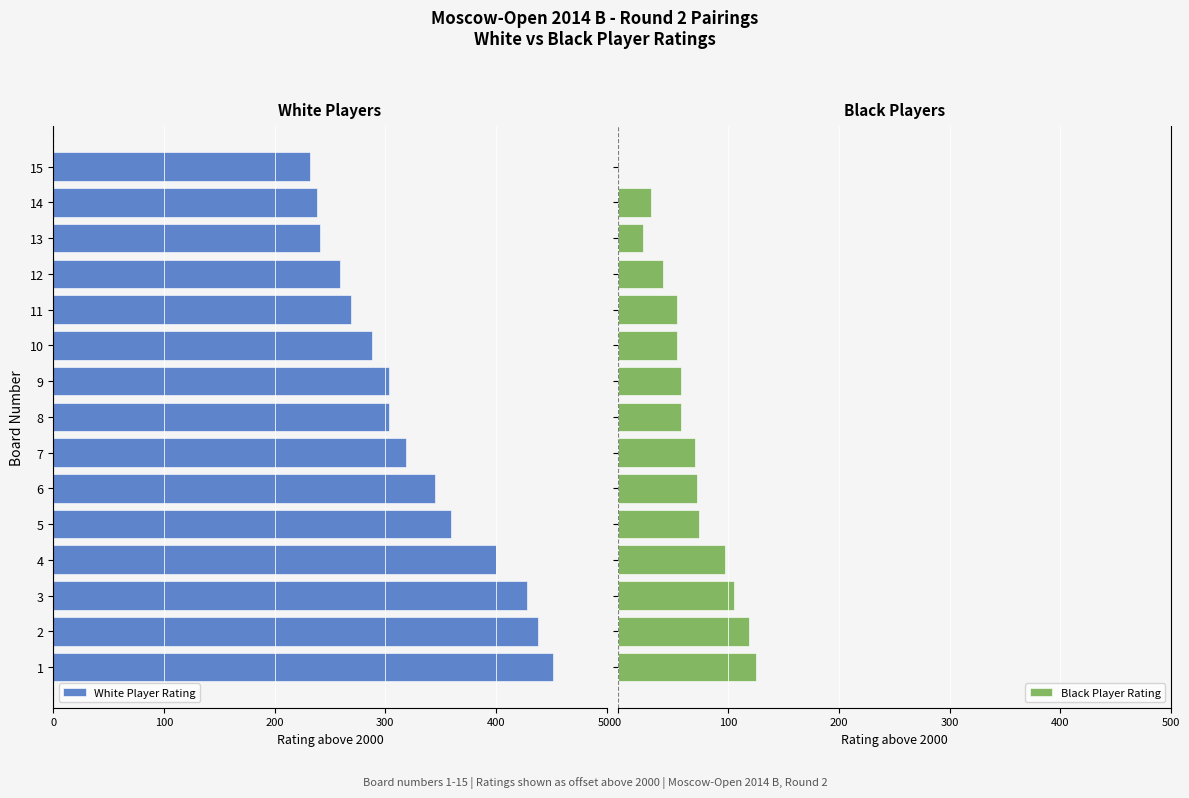

What is the sum of all Black Player Rating values?

975